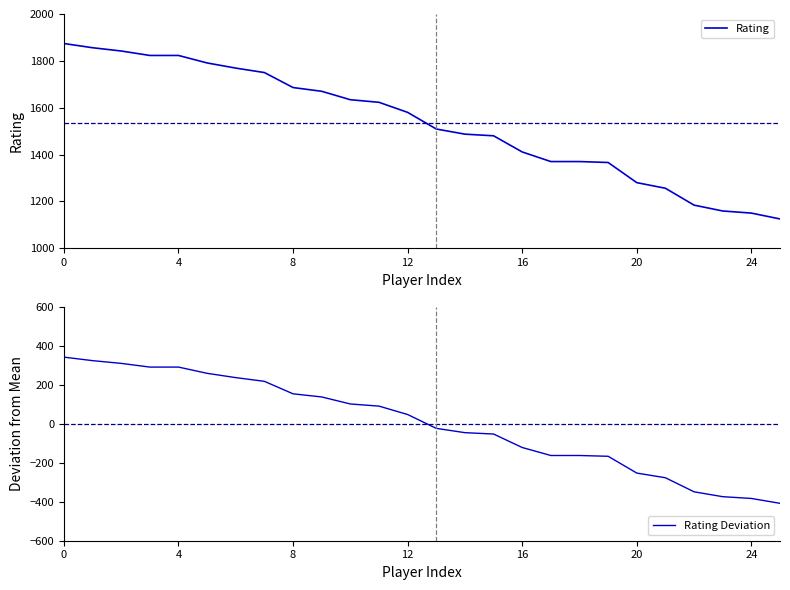

What is the highest value of the Rating series?

1874